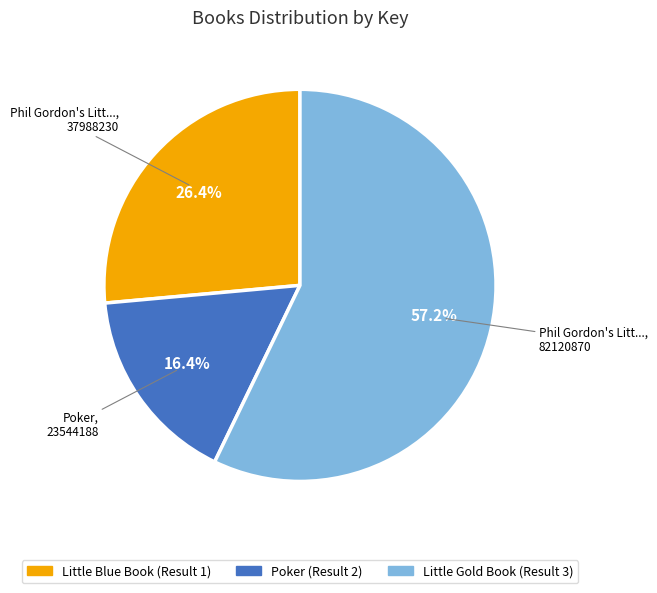

Is there a majority slice in this chart?

Yes